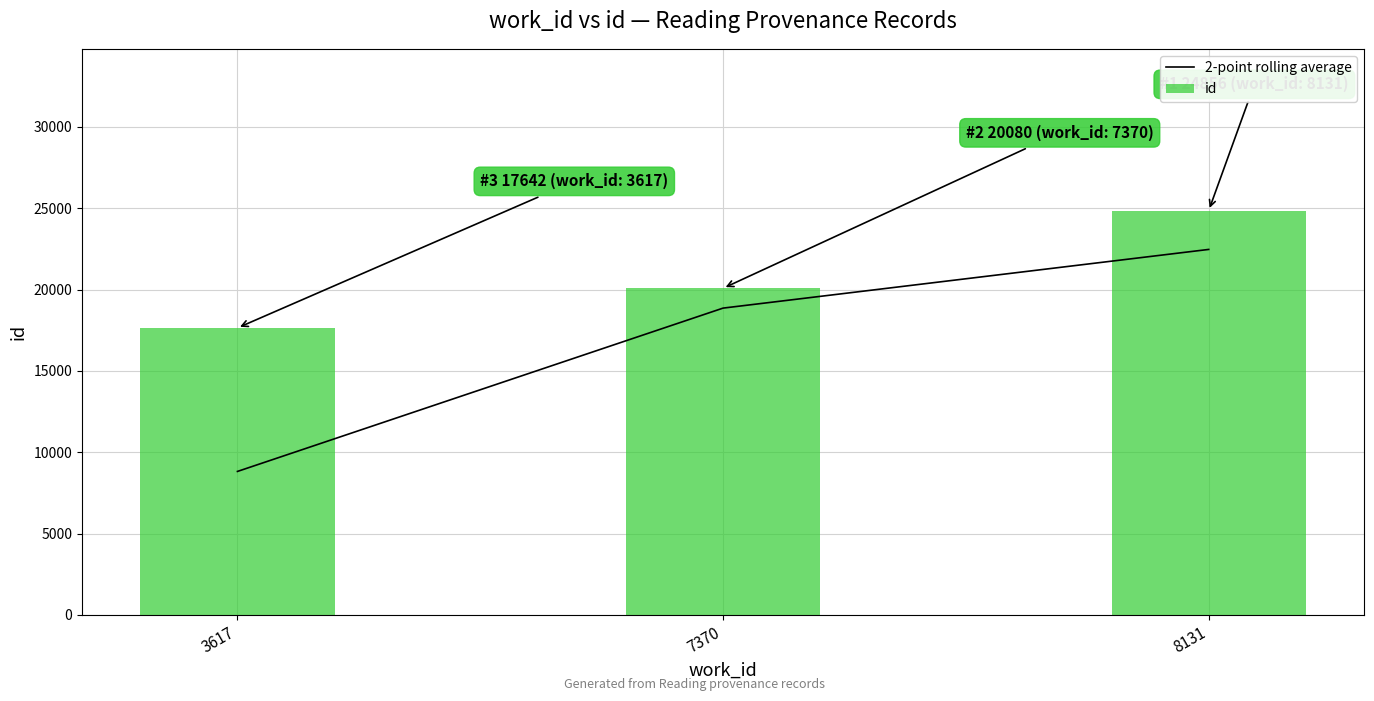

Is the value of id at 8131 greater than the value of 2-point rolling average at 8131?

Yes